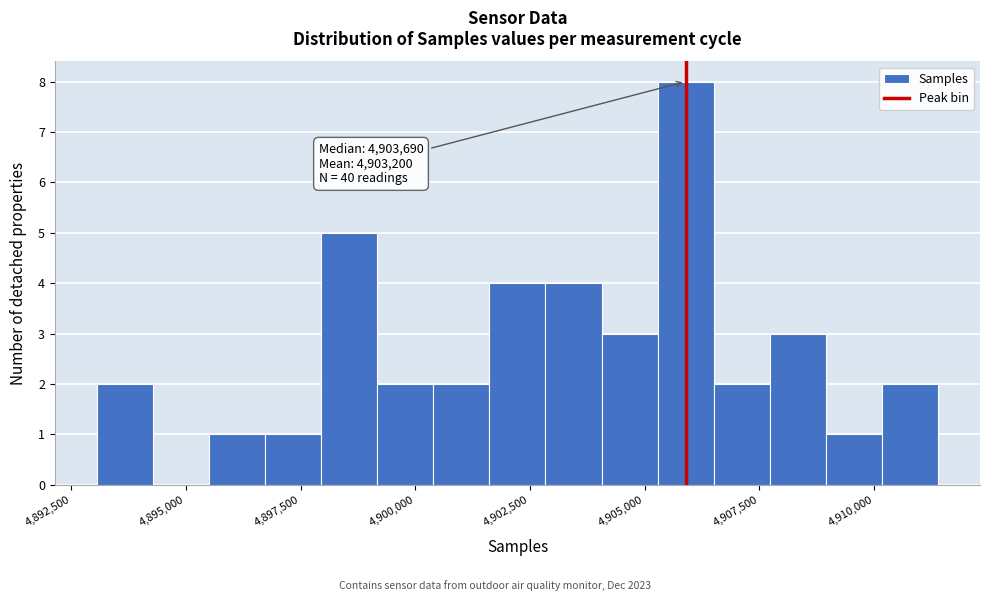

Read against the x-axis, roughly where is the centre of the tallest bar?

4906000